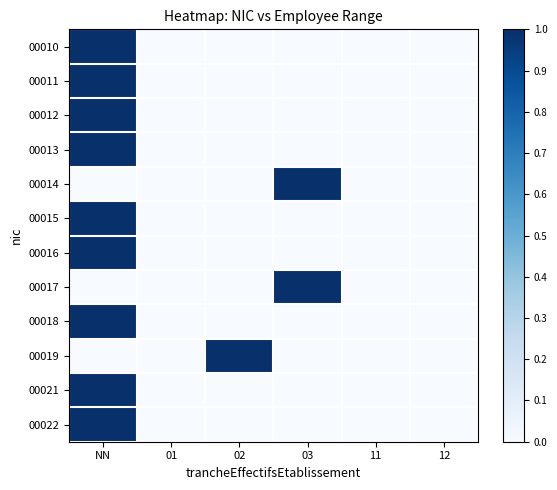

What is the greatest value displayed?

1